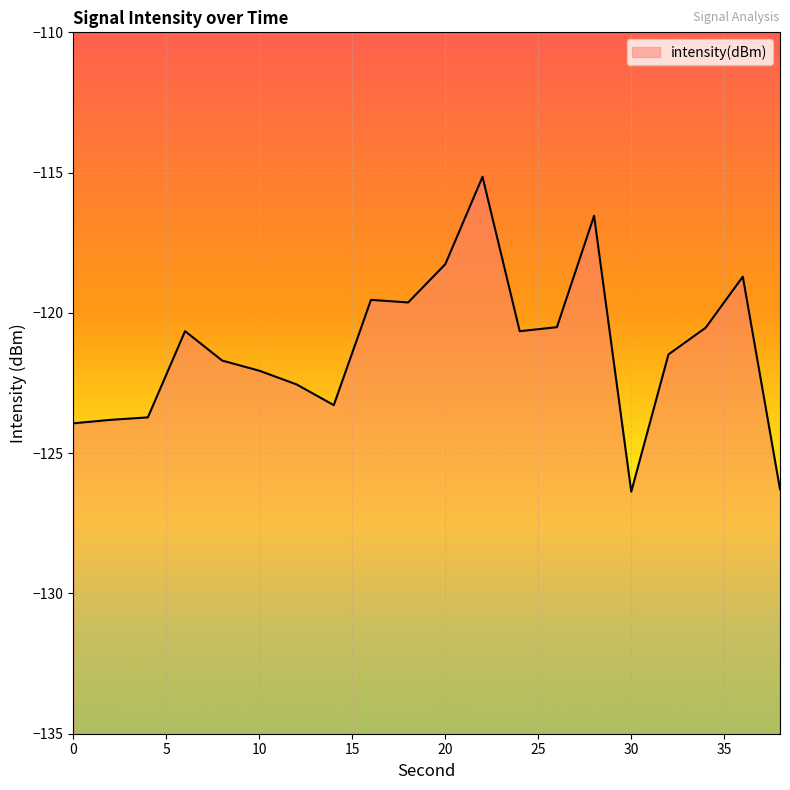

Reading left to right, transcribe all the data shown in this chart.

-123.9	-123.8	-123.7	-120.7	-121.7	-122.1	-122.6	-123.3	-119.5	-119.6	-118.3	-115.1	-120.7	-120.5	-116.5	-126.4	-121.5	-120.5	-118.7	-126.3